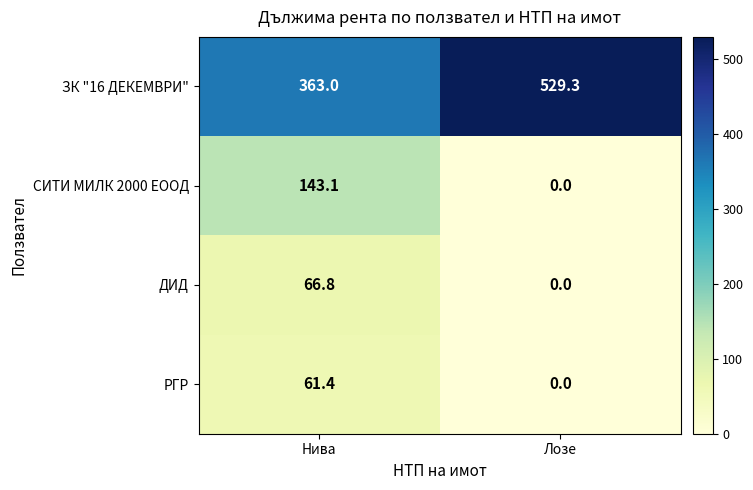

Between Нива and Лозе, which series saw the biggest shift?

ЗК "16 ДЕКЕМВРИ"